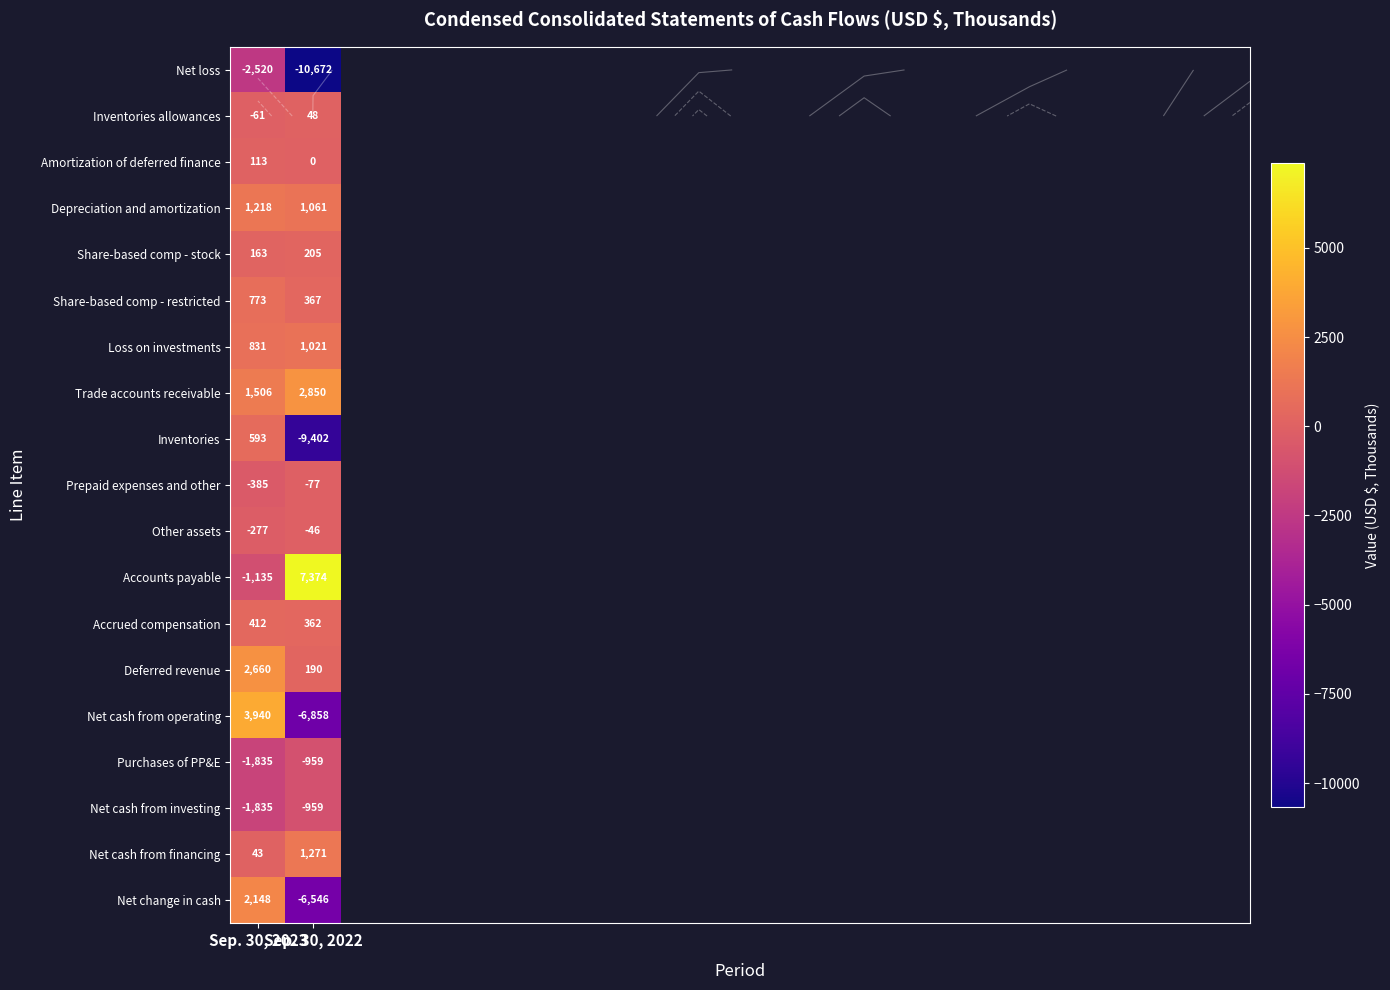

Rank the series by their maximum value, from highest to lowest.

Accounts payable, Net cash from operating, Trade accounts receivable, Deferred revenue, Net change in cash, Net cash from financing, Depreciation and amortization, Loss on investments, Share-based comp - restricted, Inventories, Accrued compensation, Share-based comp - stock, Amortization of deferred finance, Inventories allowances, Other assets, Prepaid expenses and other, Purchases of PP&E, Net cash from investing, Net loss